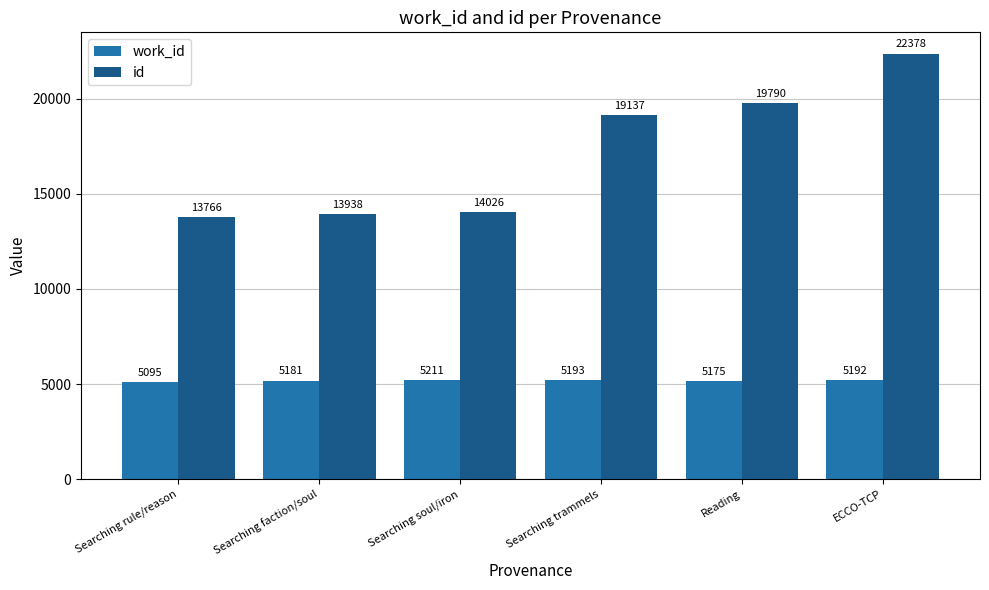

Rank the series by their average value, from highest to lowest.

id, work_id